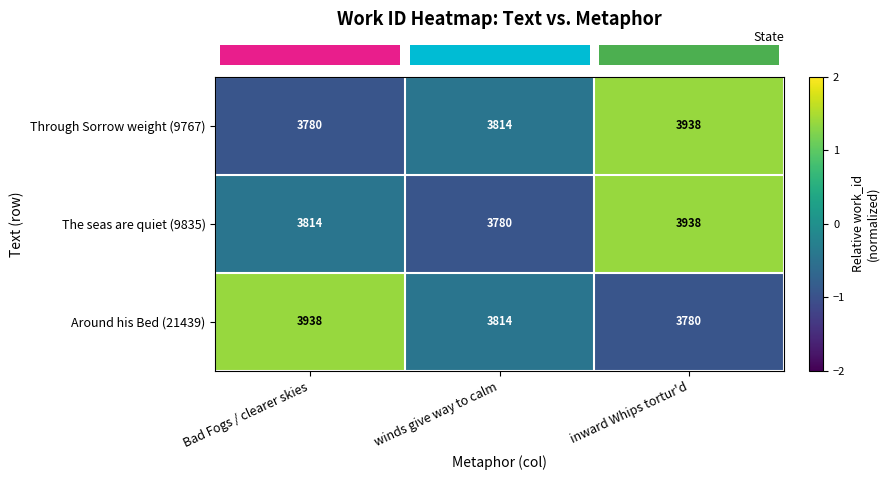

True or false: Through Sorrow weight (9767) has a value of 3780 at Bad Fogs / clearer skies.

True